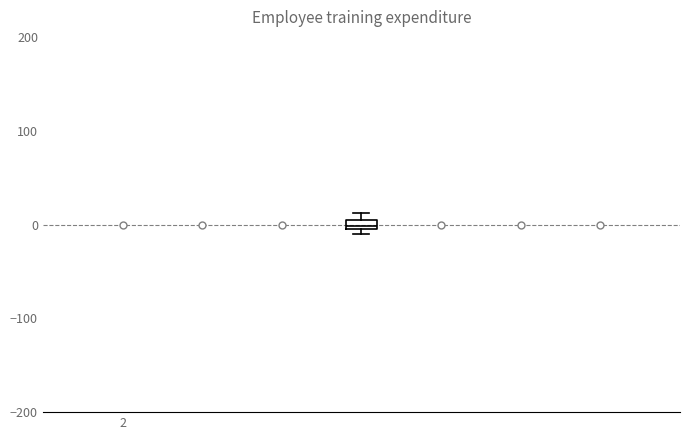

Where is the upper edge of the box on the y-axis? The values are not printed on the chart, so give them approximately, as read against the axis.

10